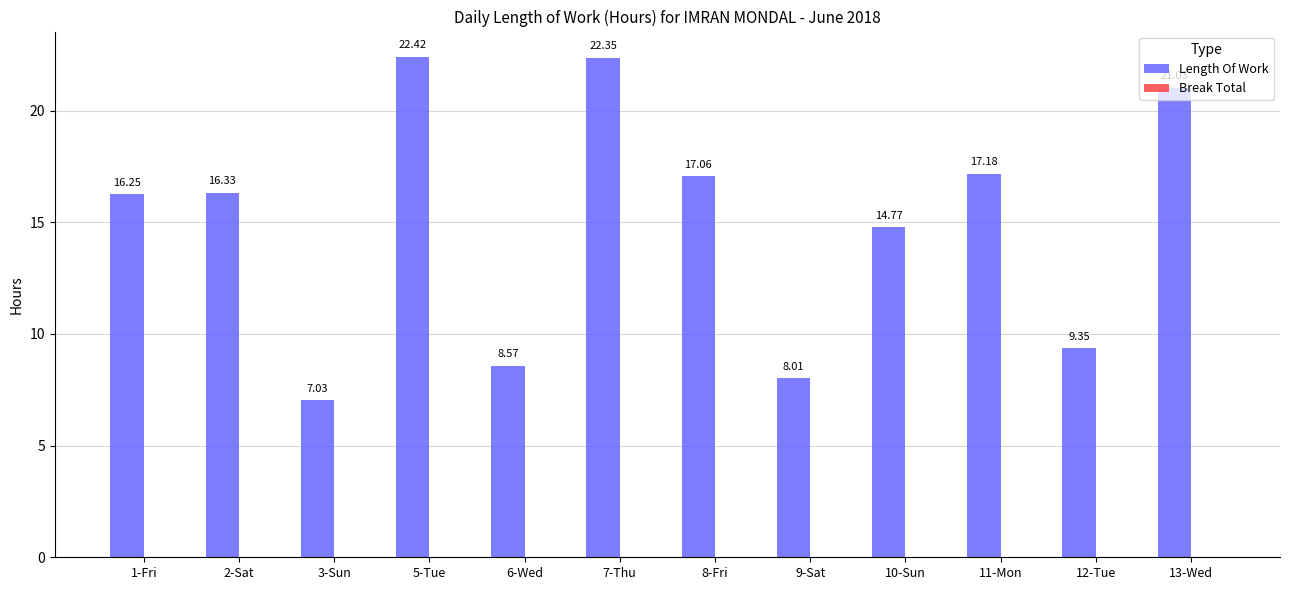

Which has a higher value, 12-Tue or 3-Sun?

12-Tue